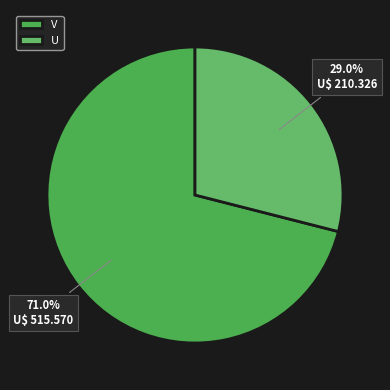

How many segments does this pie chart have?

2